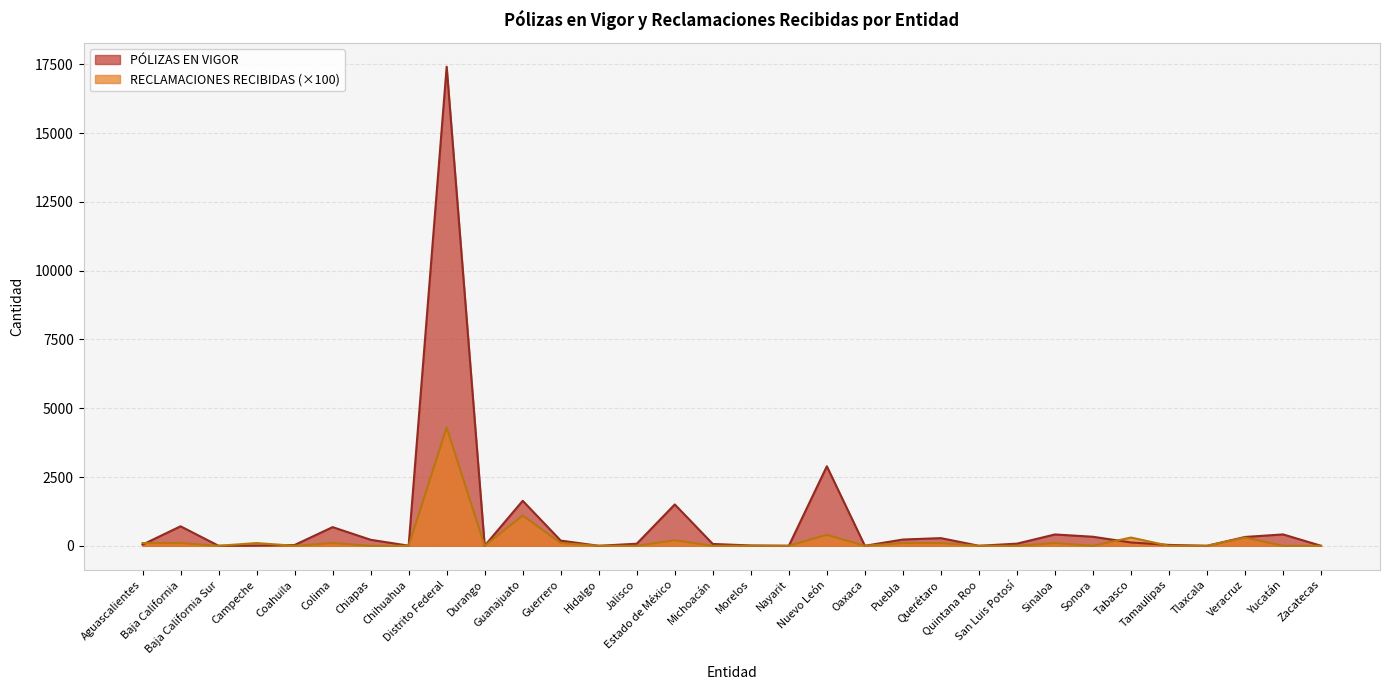

Which category has the lowest value across all series?

Hidalgo